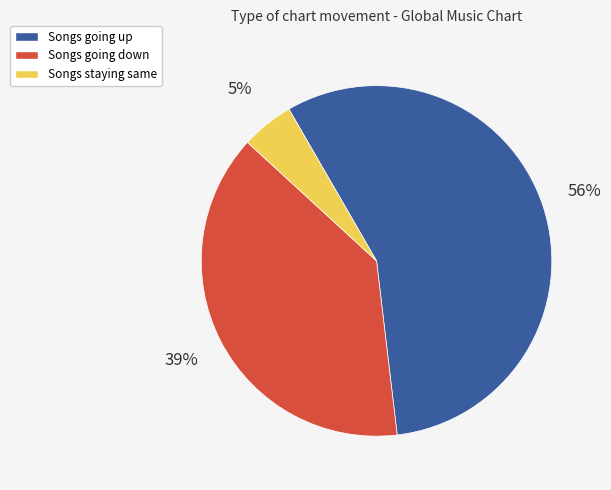

Does any single category account for the majority?

Yes